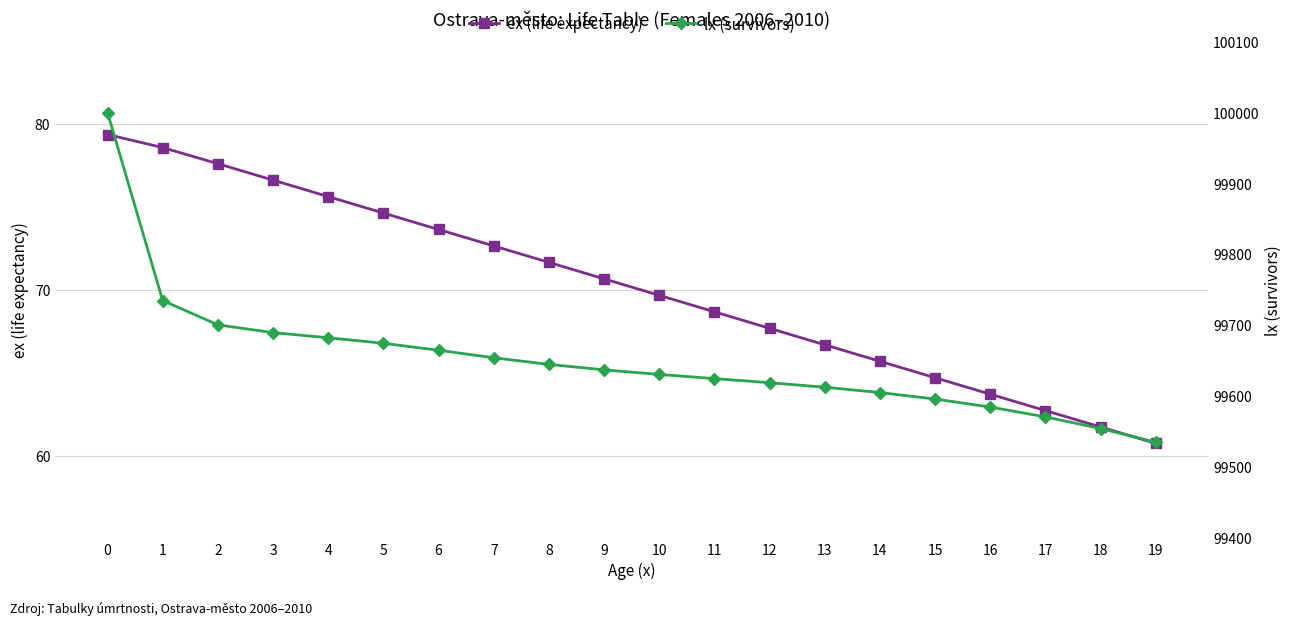

List the labels in order of lx (survivors) value, smallest first.

19, 18, 17, 16, 15, 14, 13, 12, 11, 10, 9, 8, 7, 6, 5, 4, 3, 2, 1, 0